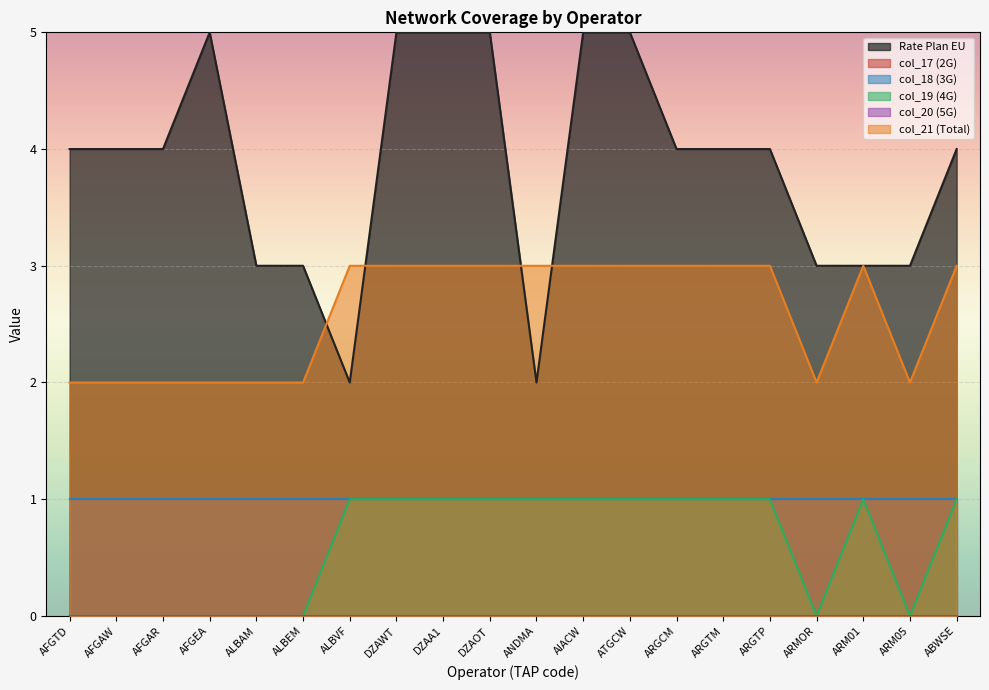

Between AFGEA and ALBEM, which series saw the biggest shift?

Rate Plan EU